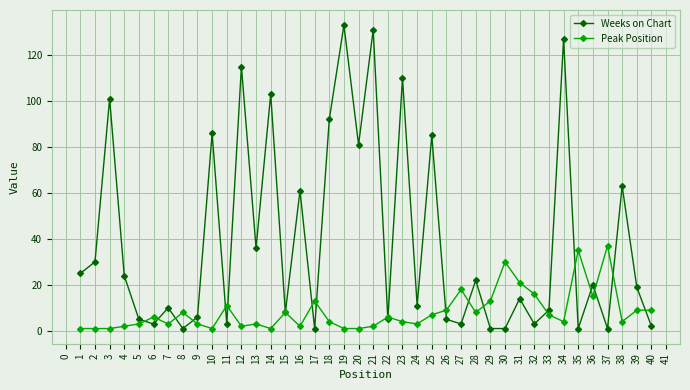

What is the maximum value shown in the chart?

133